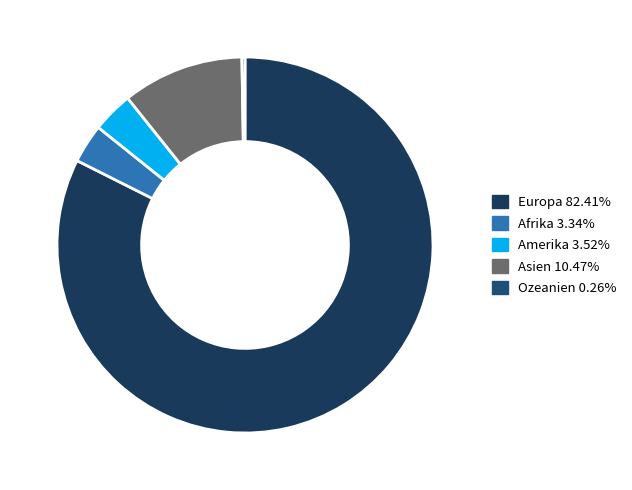

To the nearest percent, what portion does Europa represent?

82%